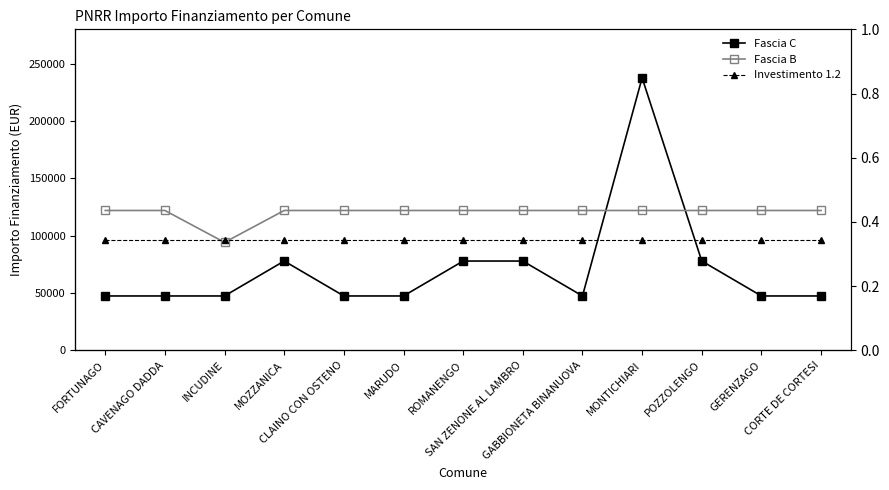

What is the sum of the Fascia C values at GABBIONETA BINANUOVA and POZZOLENGO?

125324